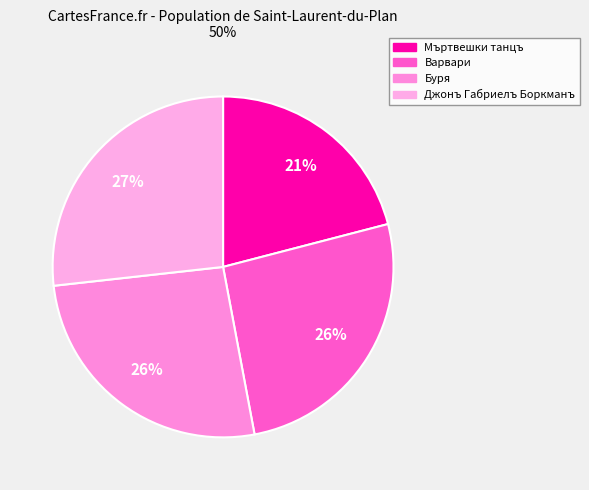

The Джонъ Габриелъ Боркманъ slice represents 27% of the pie. True or false?

True